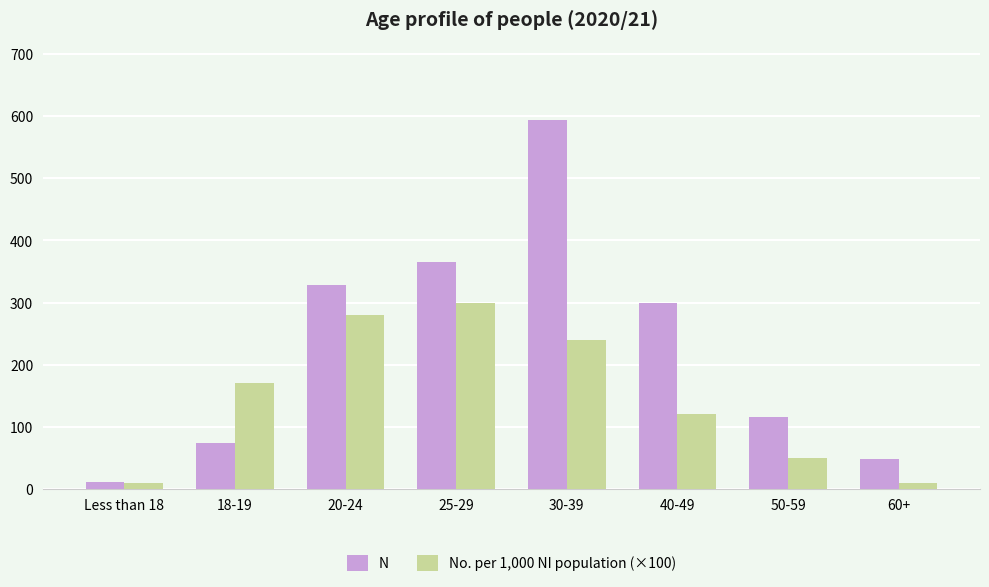

How many data points in No. per 1,000 NI population (×100) are less than 170?

4